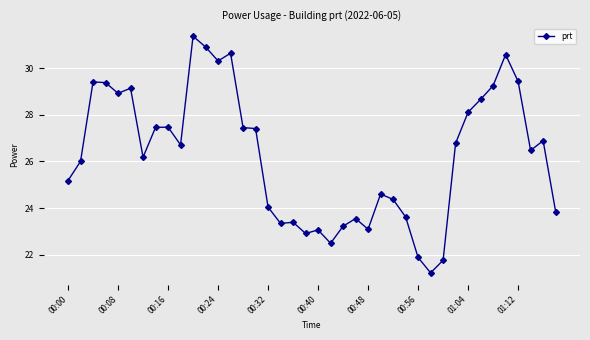

What is the minimum value shown in the chart?

21.2